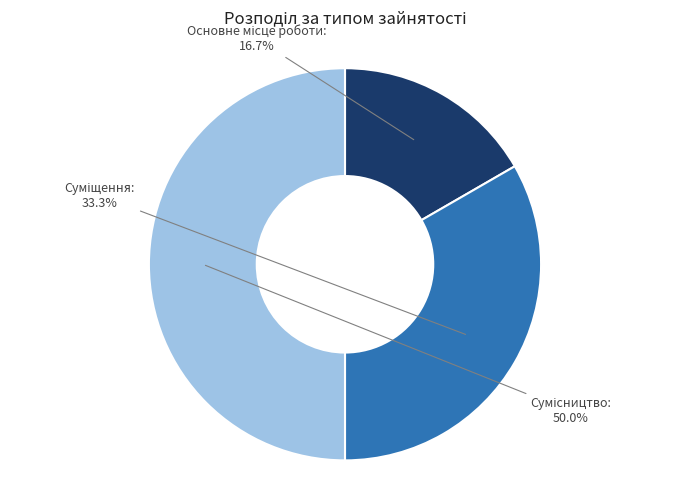

How many segments does this pie chart have?

3